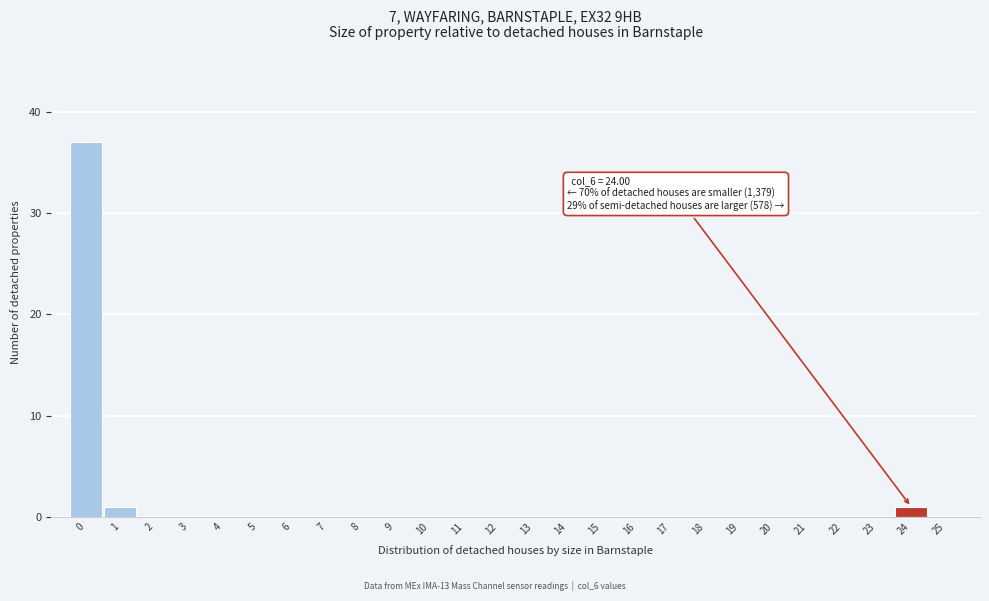

Which range on the x-axis has the tallest bar?

-0.5 to 0.5